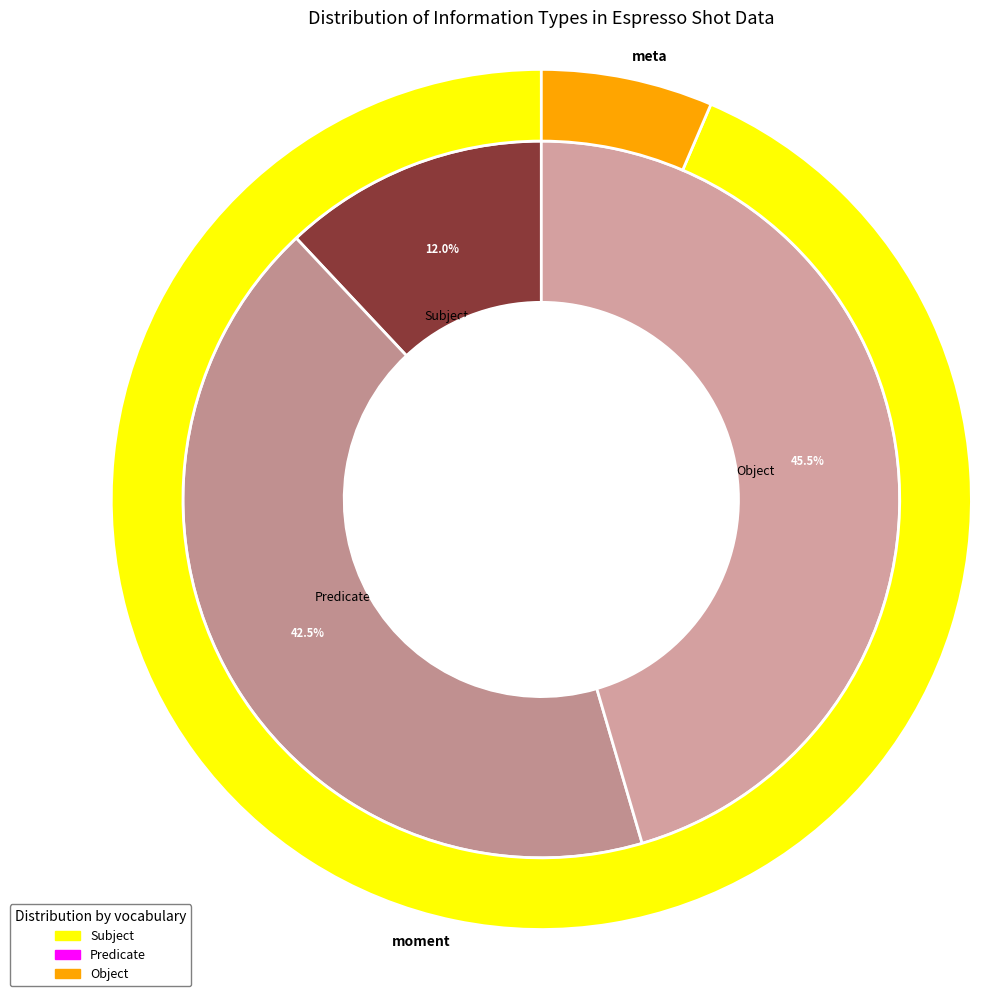

Rank the series by their maximum value, from highest to lowest.

Object, Predicate, Subject